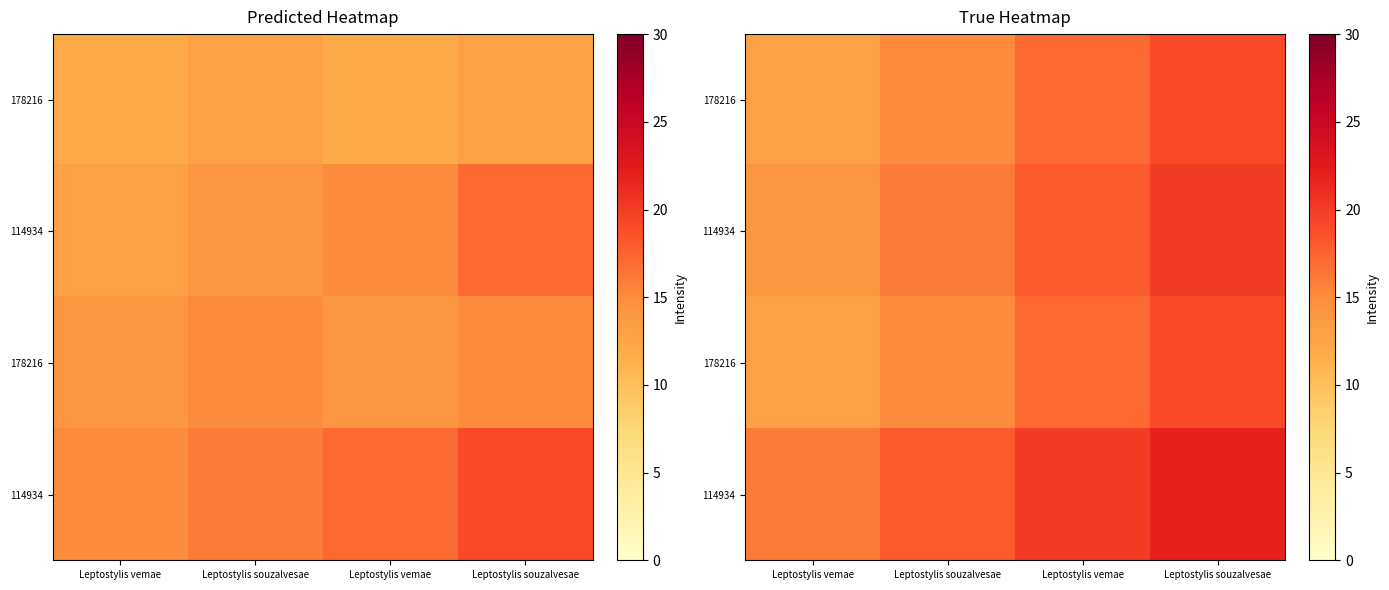

Which has a higher value, Leptostylis souzalvesae or Leptostylis vemae?

Leptostylis souzalvesae